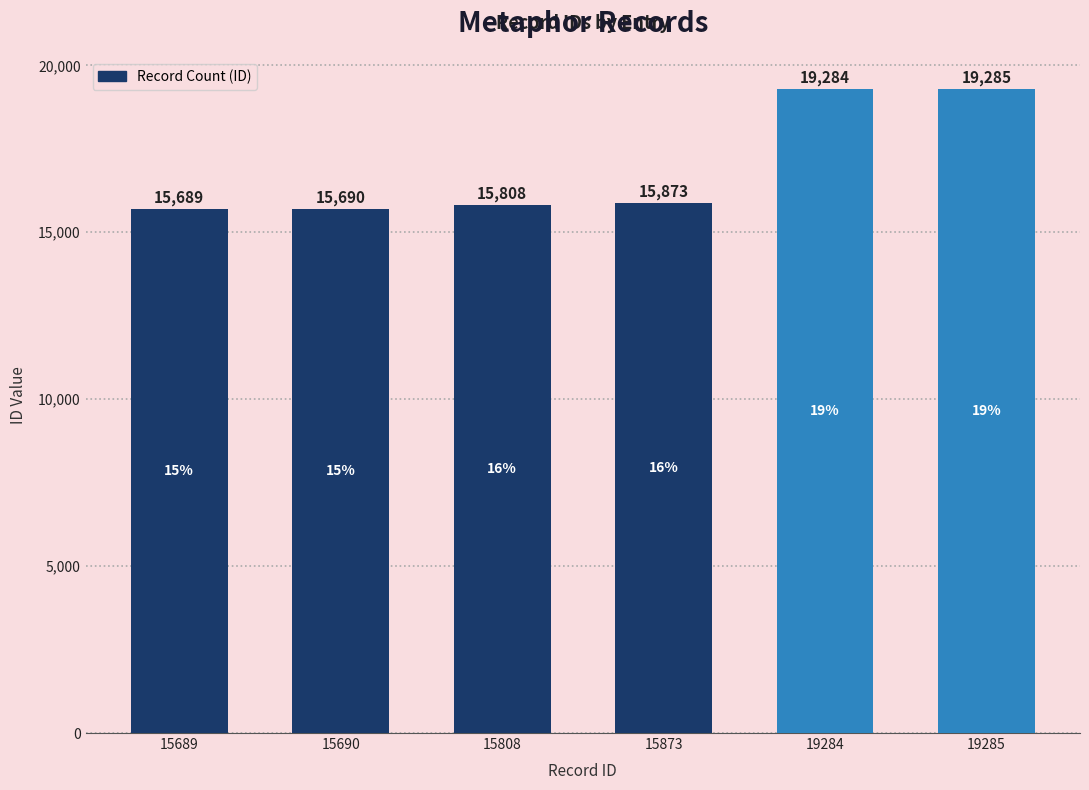

Reading left to right, extract all data points from this chart.

15689=15689	15690=15690	15808=15808	15873=15873	19284=19284	19285=19285